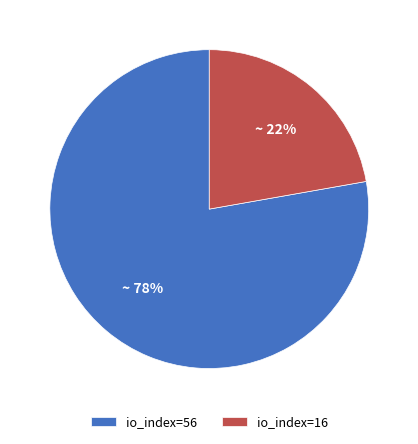

Which has a higher value, io_index=56 or io_index=16?

io_index=56